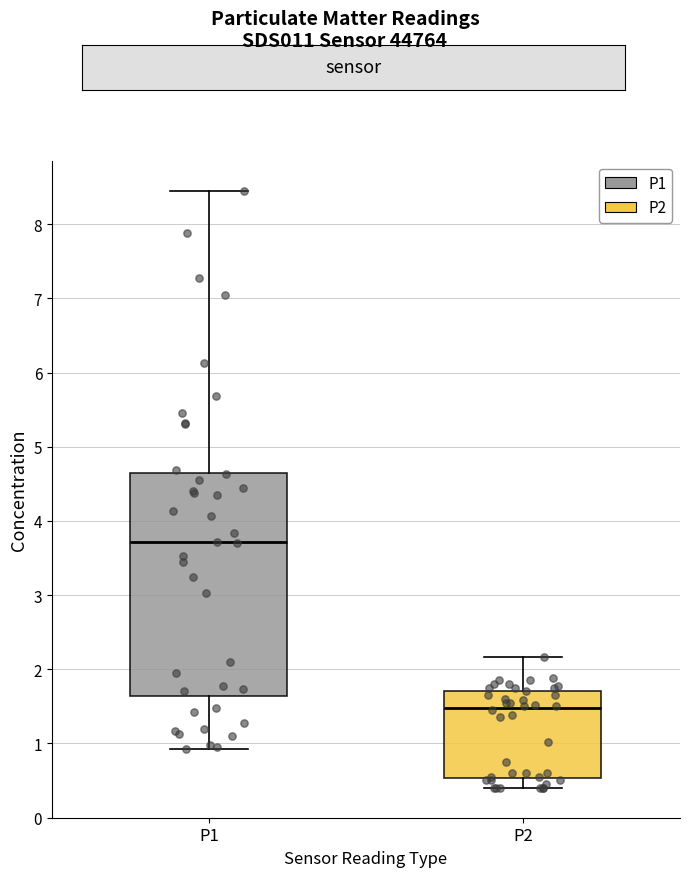

Which box is the tallest, from its lower edge to its upper edge?

P1